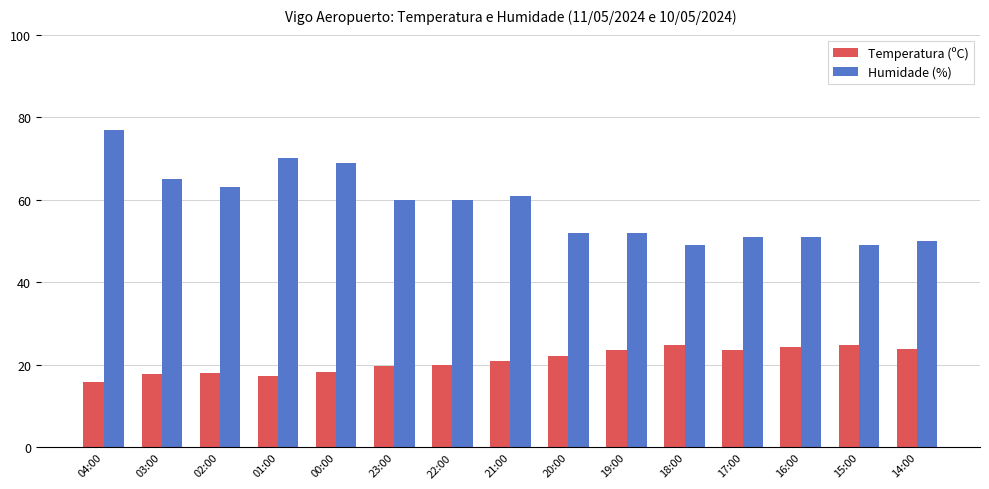

At which category is the sum across all series the highest?

04:00